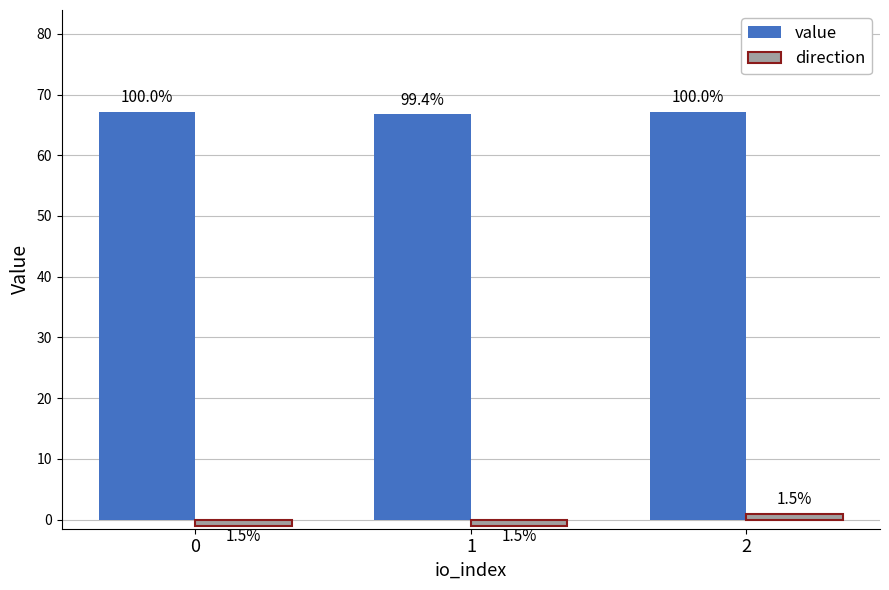

Reading left to right, extract all data points from this chart.

value: 0=67.1	1=66.7	2=67.1
direction: 0=-1.0	1=-1.0	2=1.0